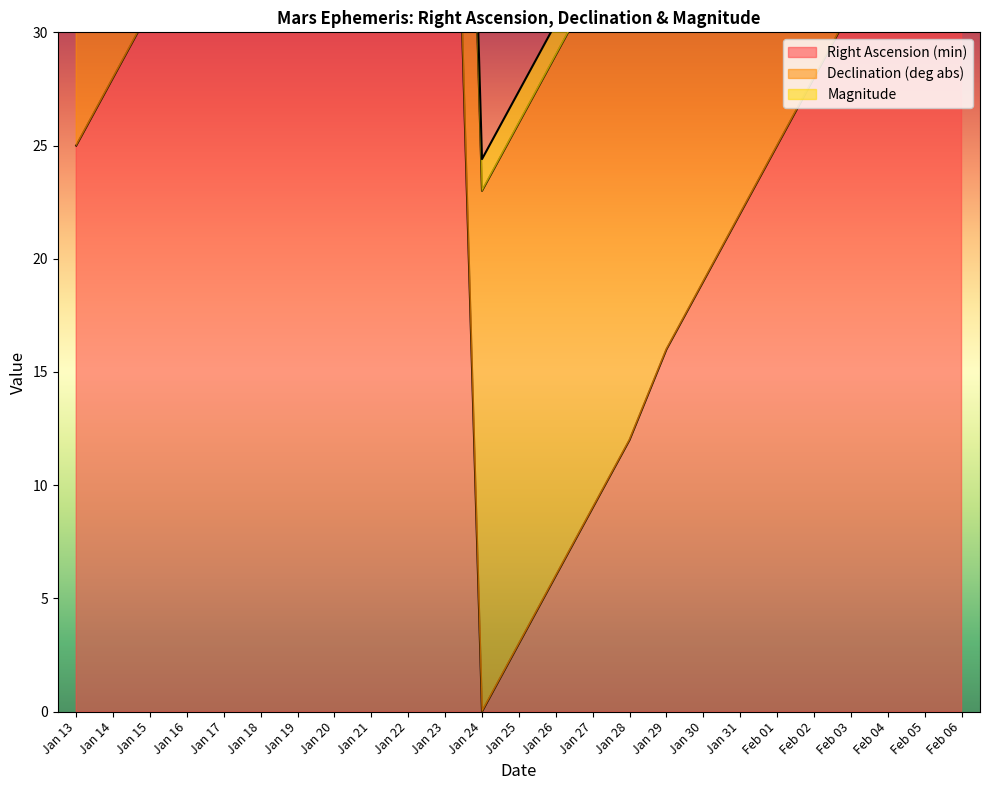

At Jan 24, list the series in order from smallest to largest.

Right Ascension (min), Magnitude, Declination (deg abs)